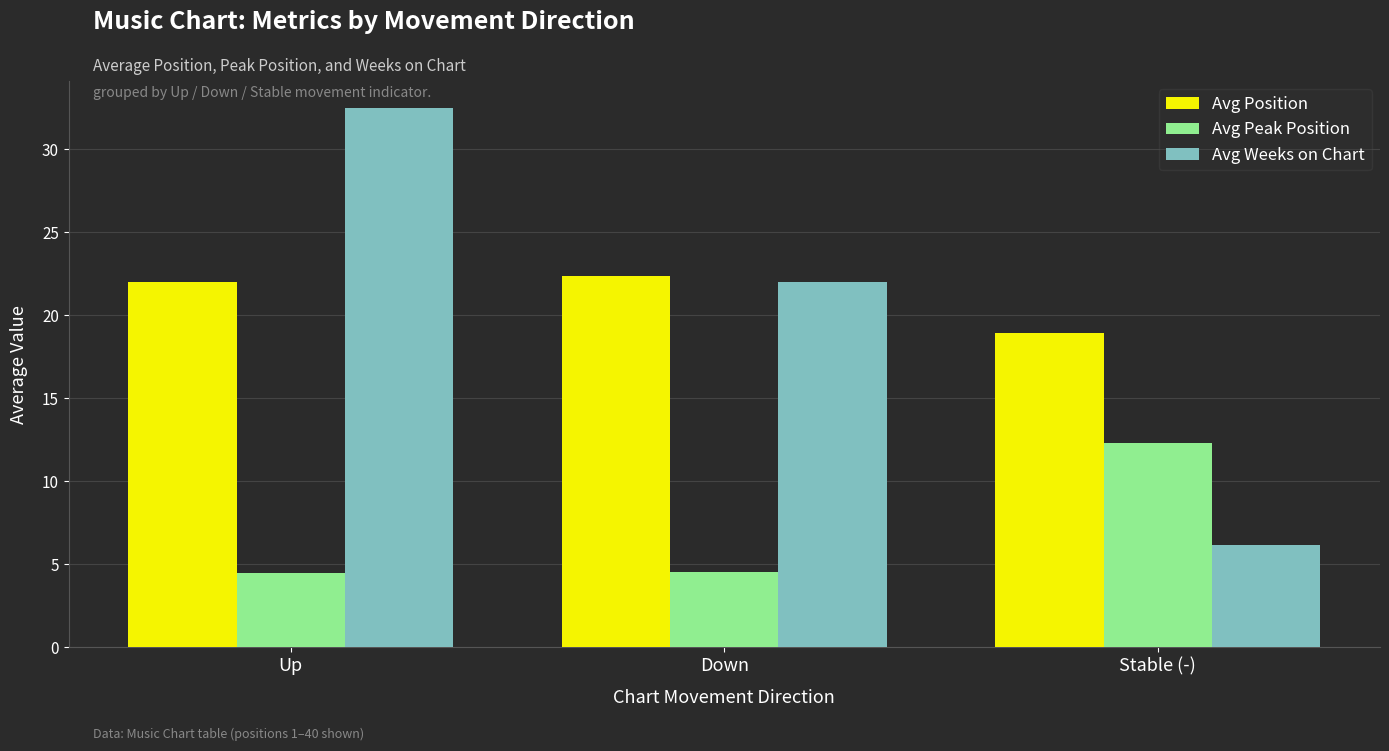

What is the minimum value for Avg Peak Position?

4.5